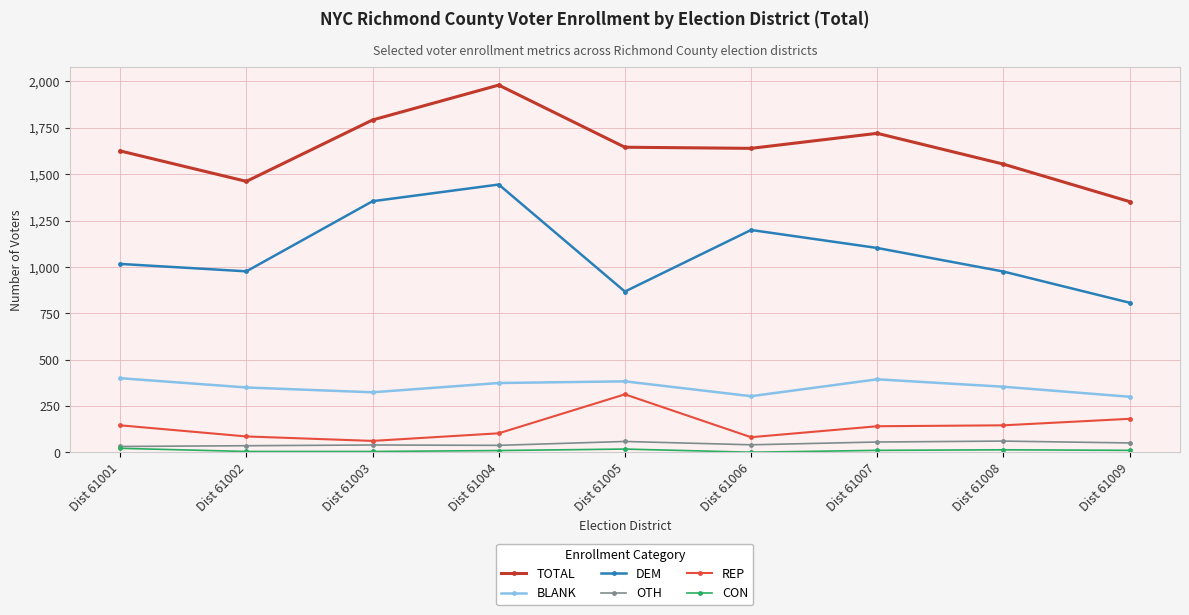

At which label does TOTAL reach its peak?

Dist 61004